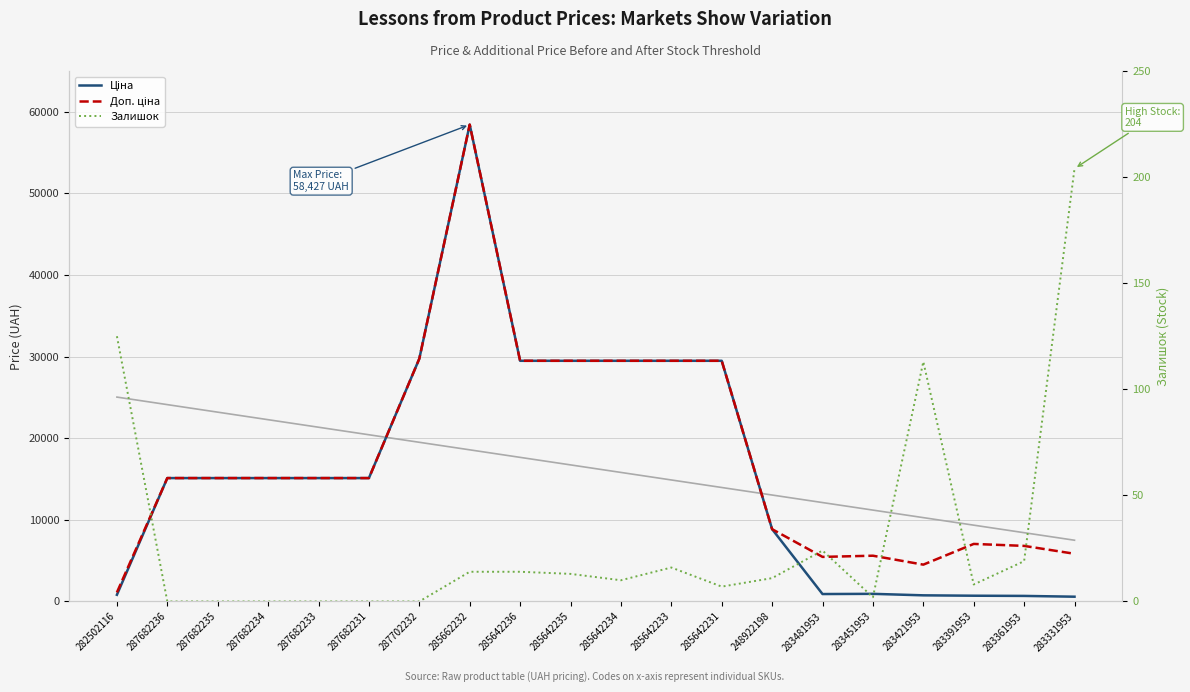

What is the difference between the highest and lowest values at 285662232?

58412.5